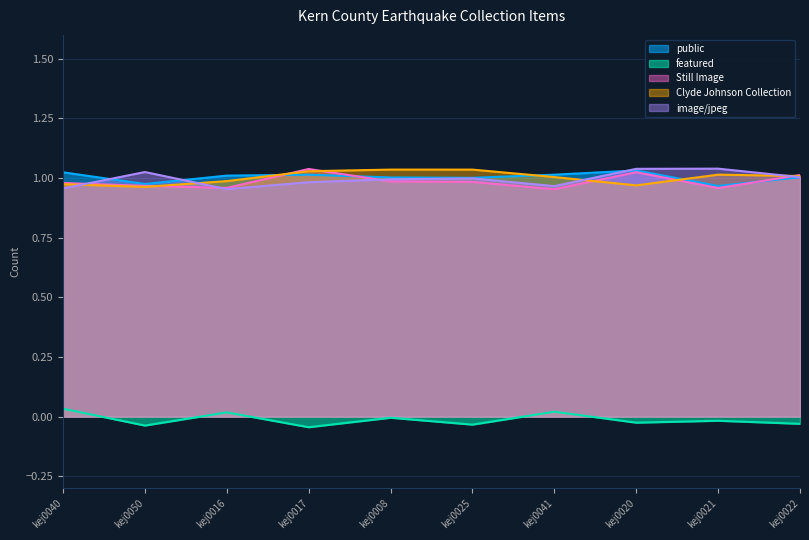

Which series has the largest total across all categories?

public